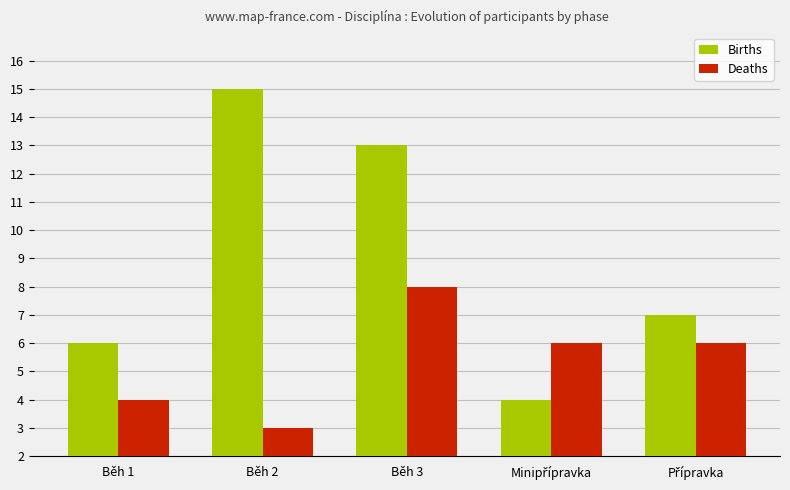

Reading left to right, what are all the values shown in this chart?

Births: 6	15	13	4	7
Deaths: 4	3	8	6	6